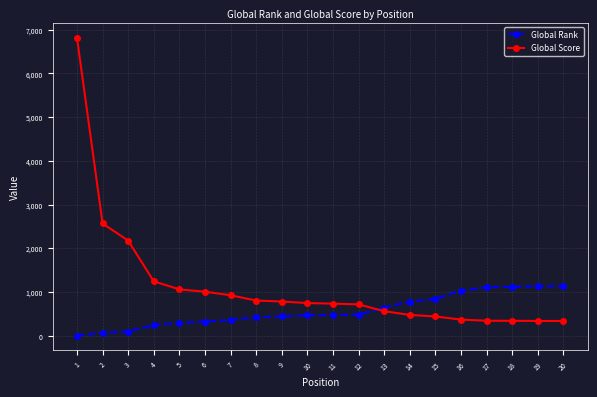

List the series in order of their peak value, highest first.

Global Score, Global Rank